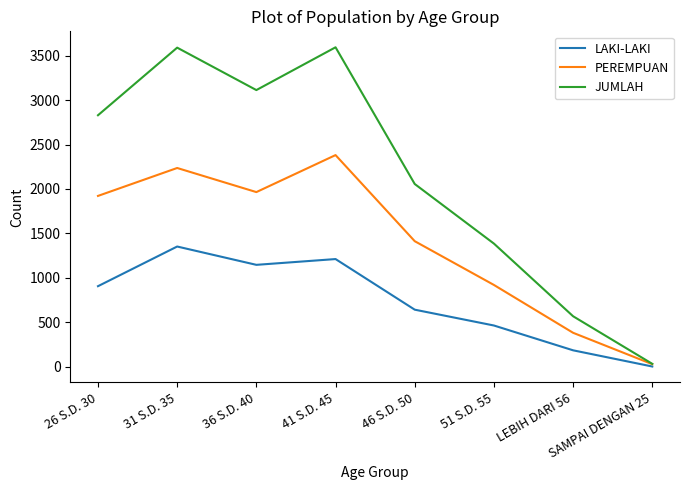

What is the total value across all series at 31 S.D. 35?

7178